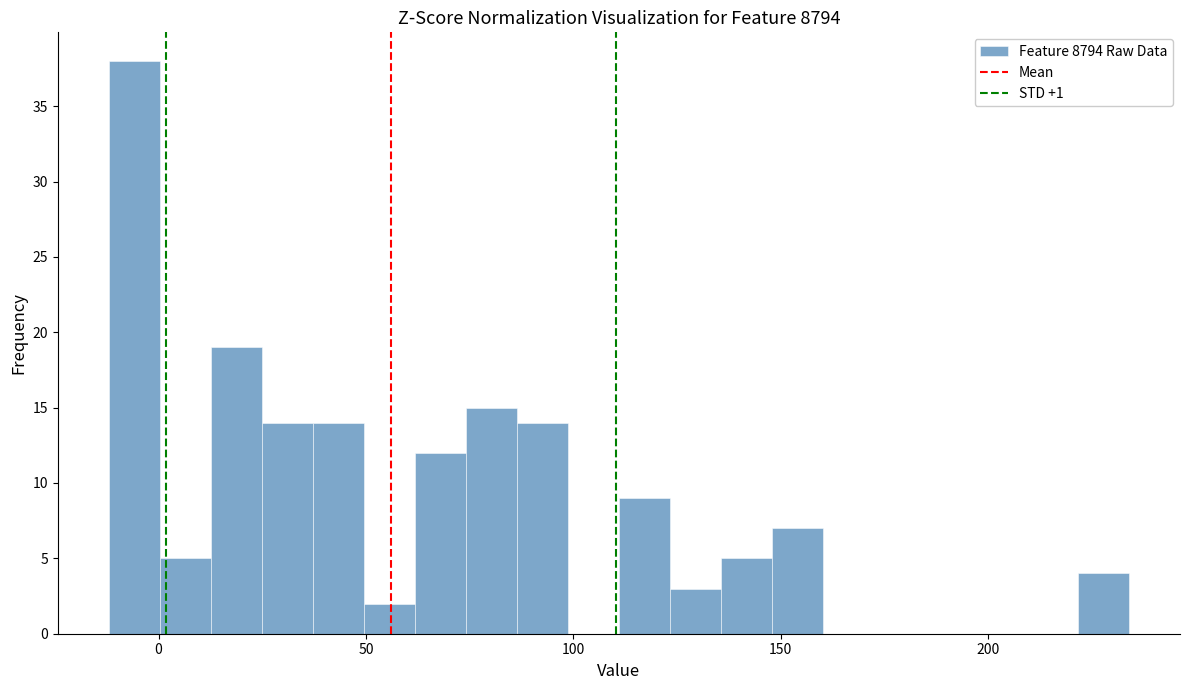

Read against the x-axis, roughly where is the centre of the tallest bar?

-5